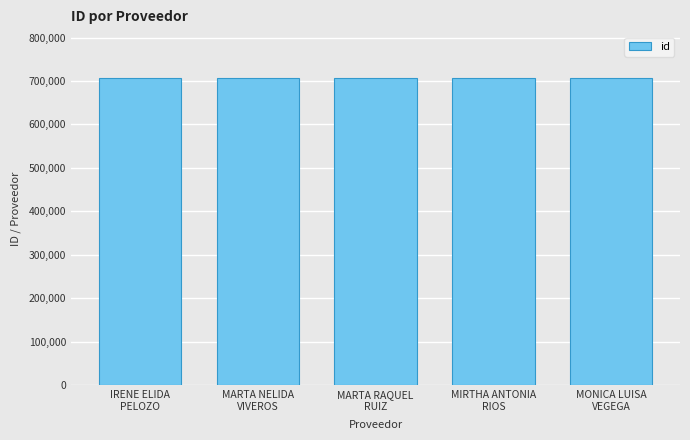

How many categories are shown in the chart?

5